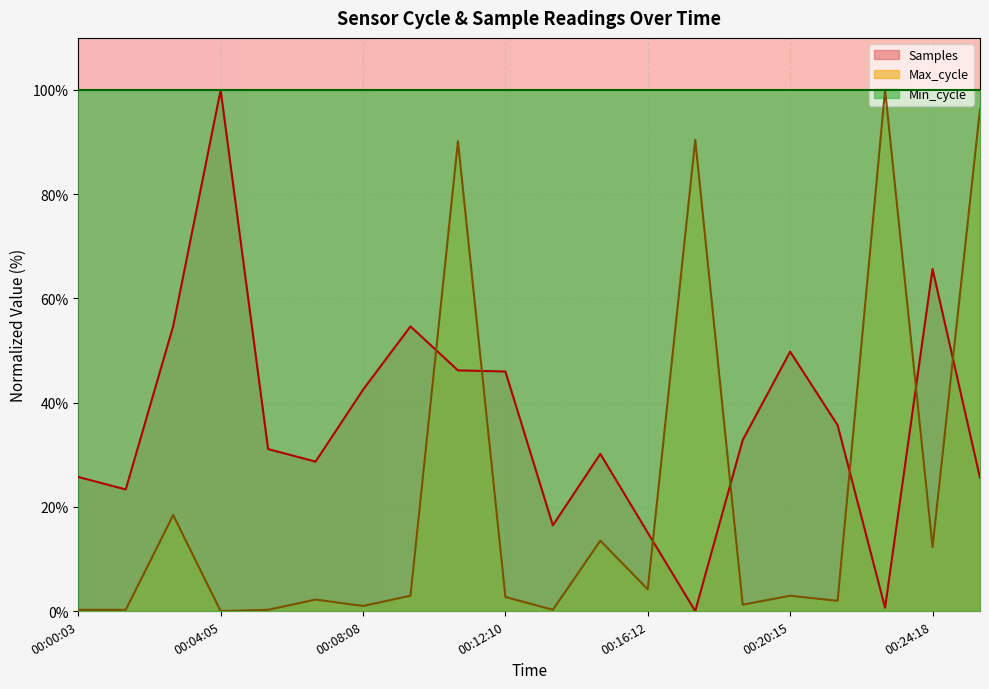

The Samples series shows 49.8 at 00:20:15. True or false?

True